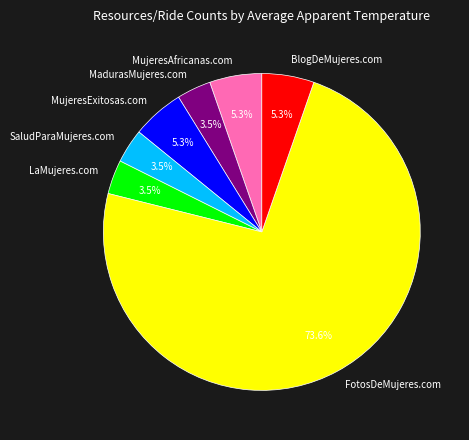

Count the number of slices in the pie.

7